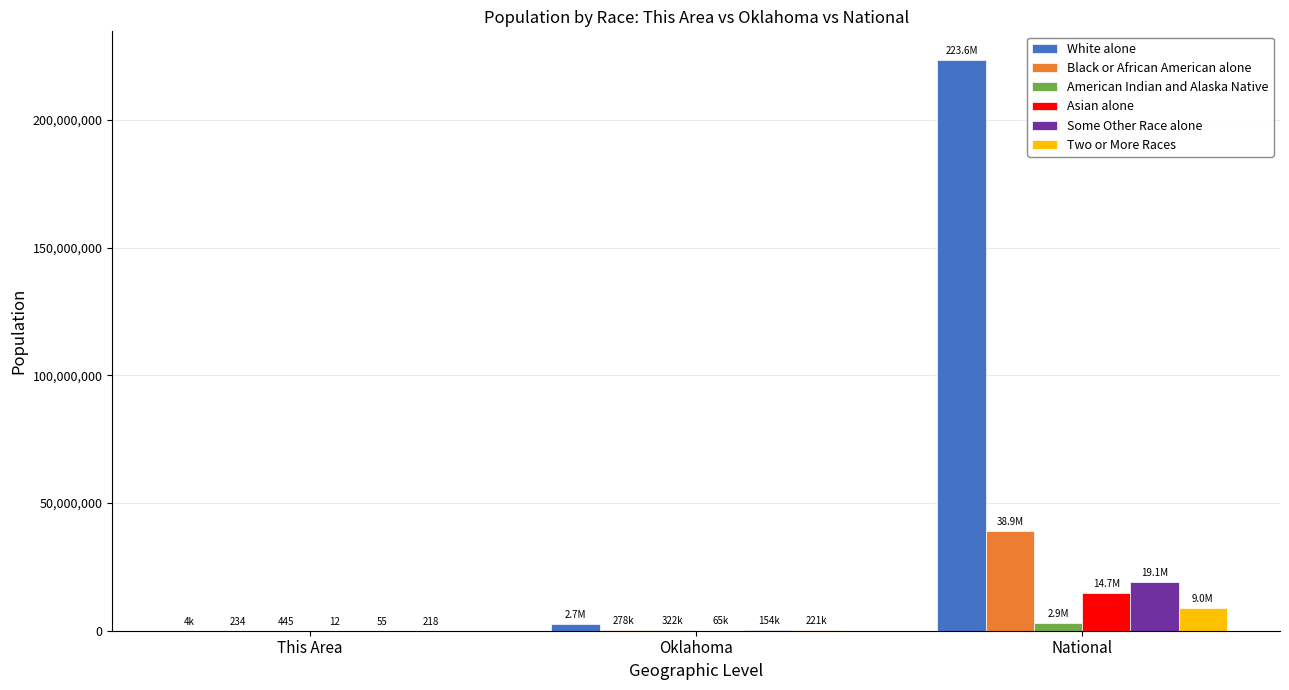

Which category has the highest value in the White alone series?

National